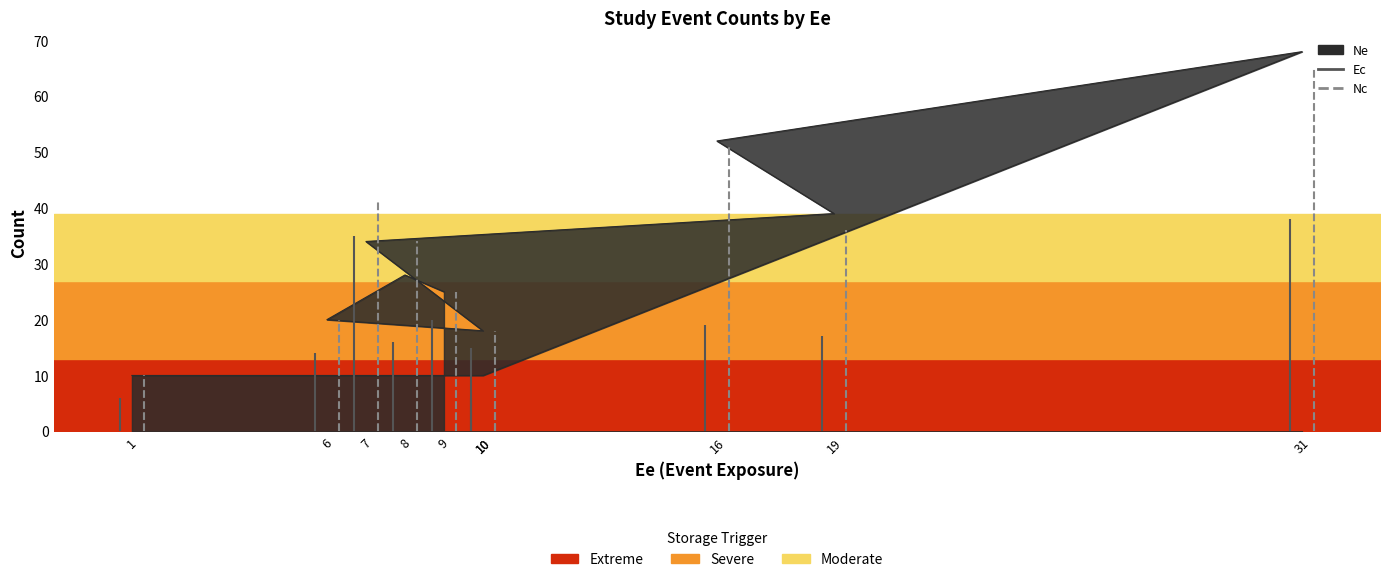

What is the total value across all series at 31?

171